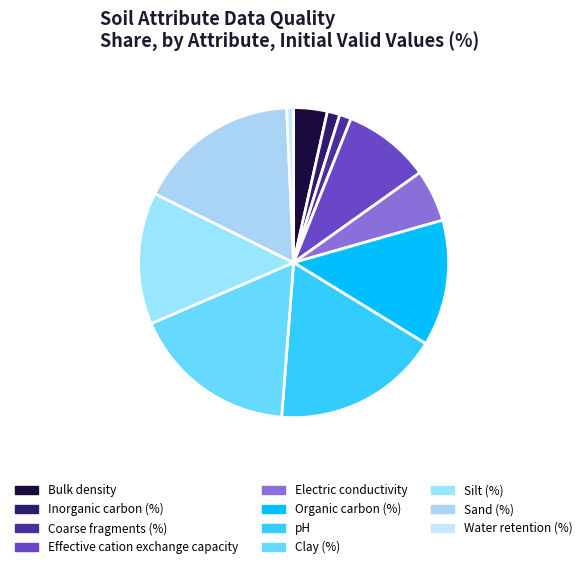

How much of the chart is everything except Bulk density?

96.5%